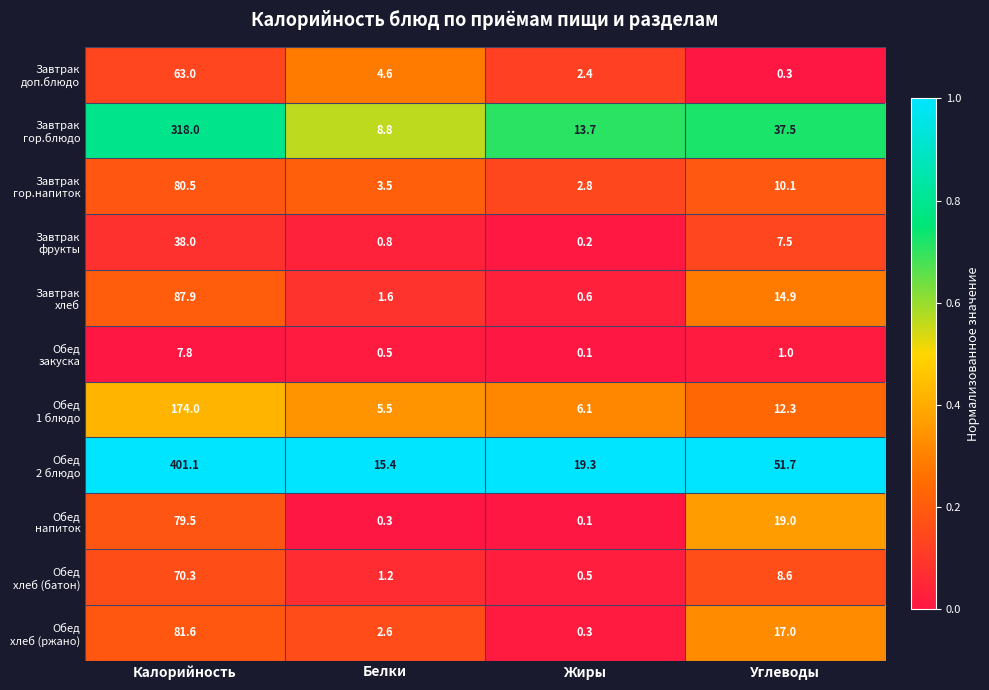

At which category is the sum across all series the highest?

Калорийность